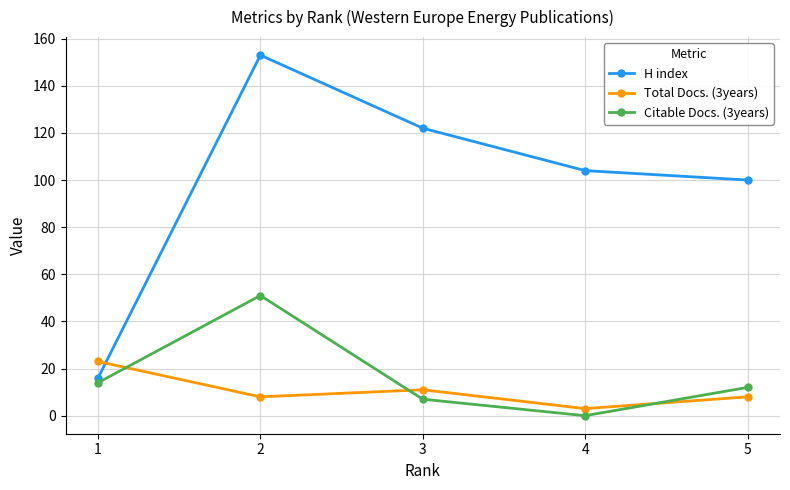

At 3, list the series in order from smallest to largest.

Citable Docs. (3years), Total Docs. (3years), H index